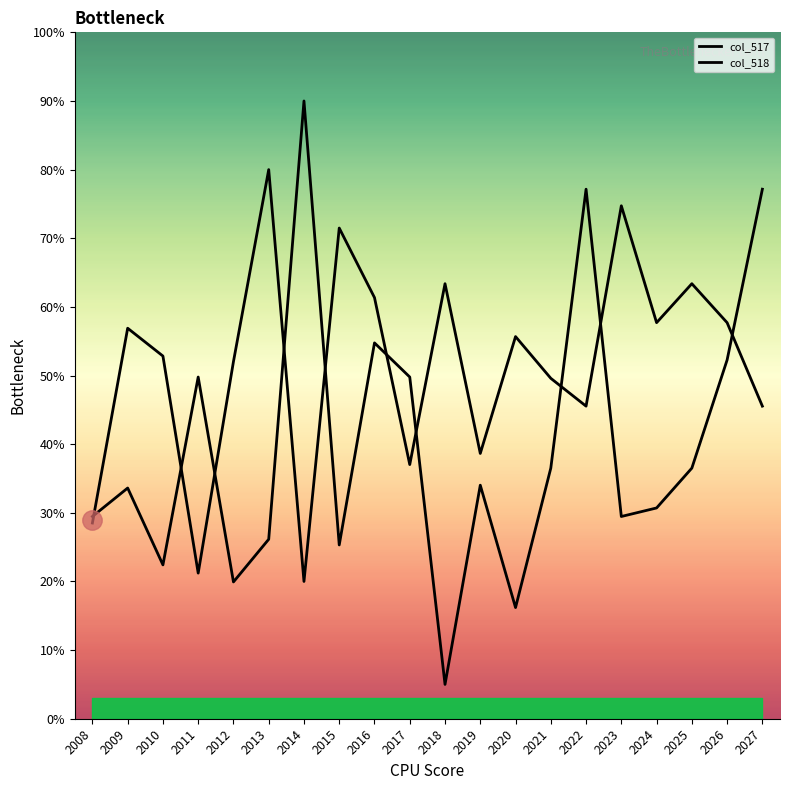

The value of col_518 at 2009 is 56.9. True or false?

True